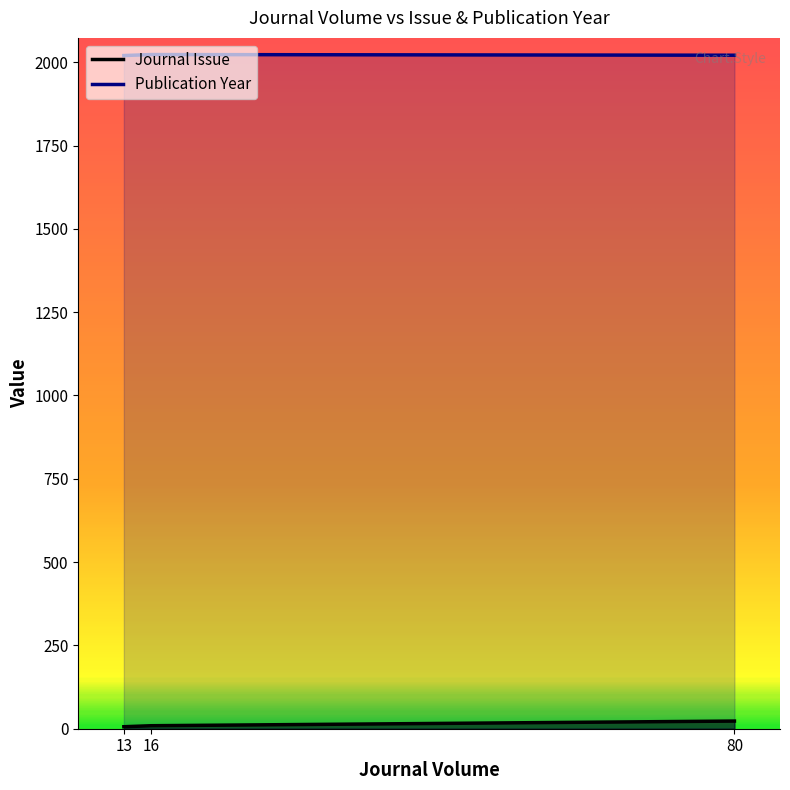

How many categories are shown in the chart?

3